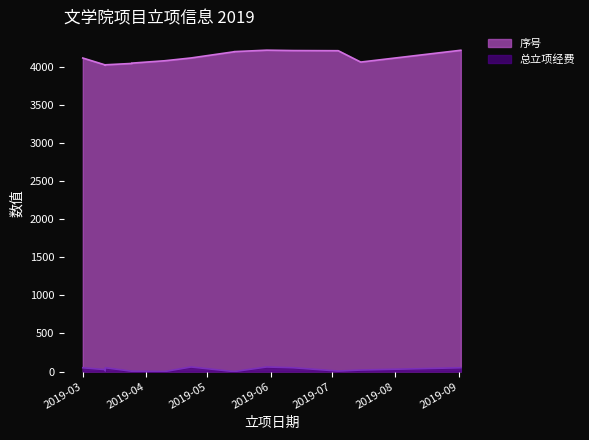

True or false: 总立项经费 and 序号 intersect in this chart.

False